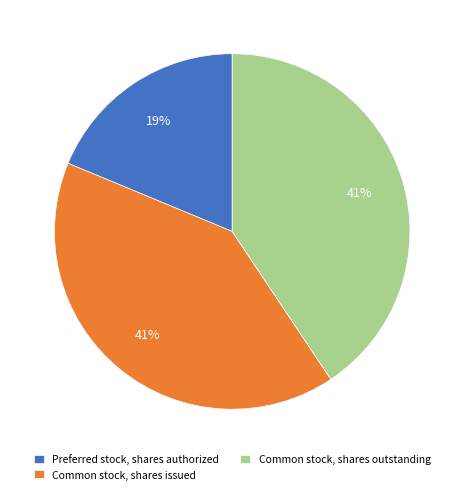

Combined, do Common stock, shares outstanding and Common stock, shares issued account for over 50%?

Yes